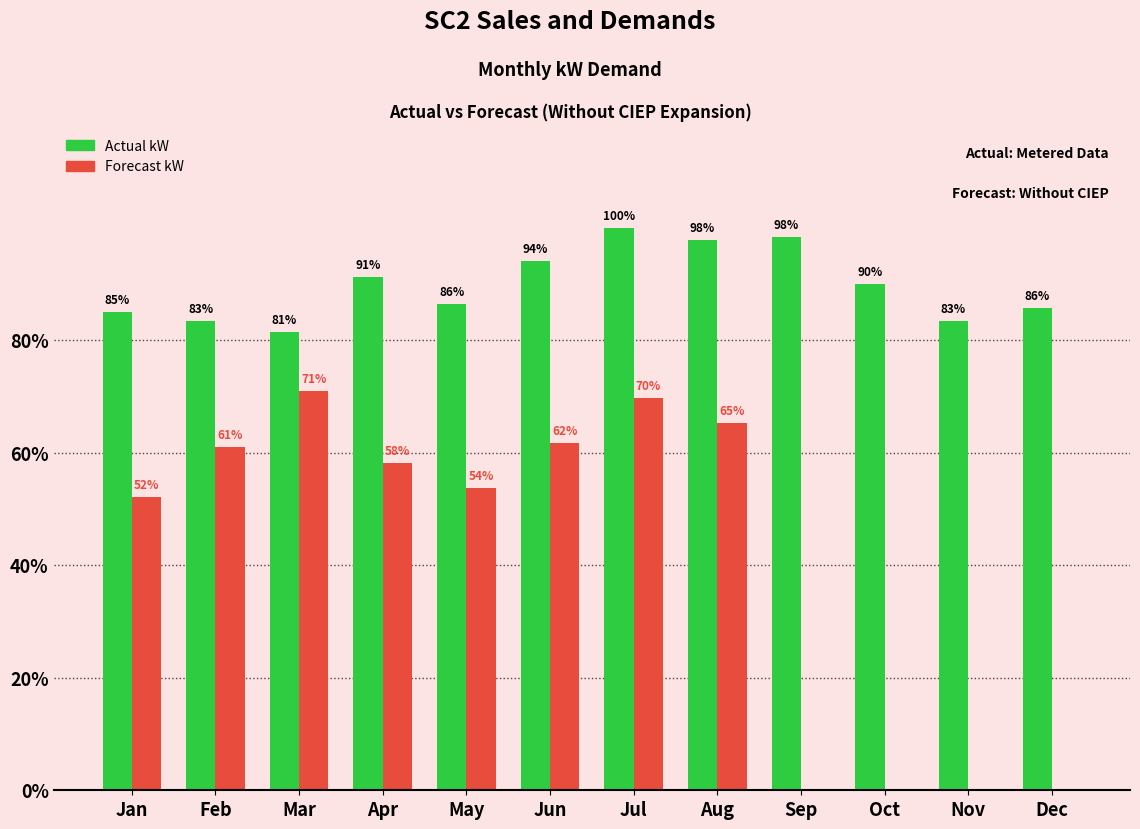

Does the chart contain stacked bars?

No